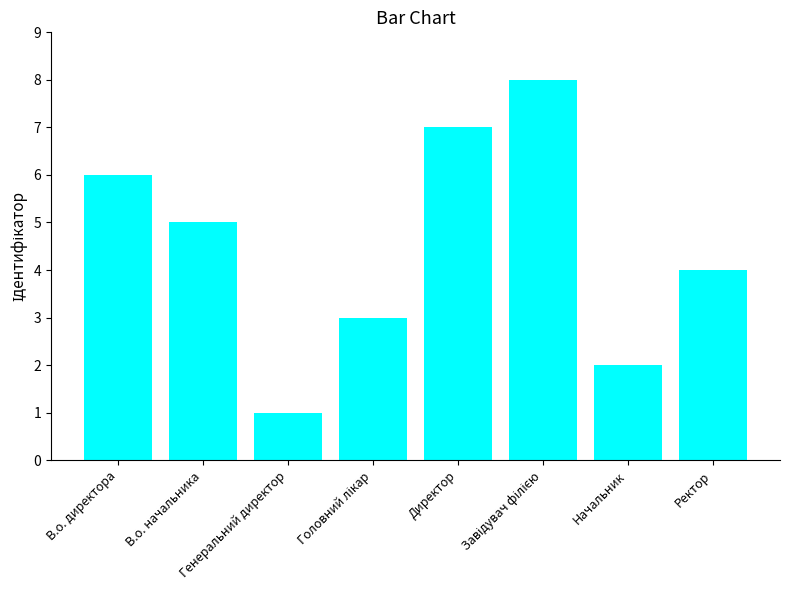

What is the difference between the maximum and minimum values?

7